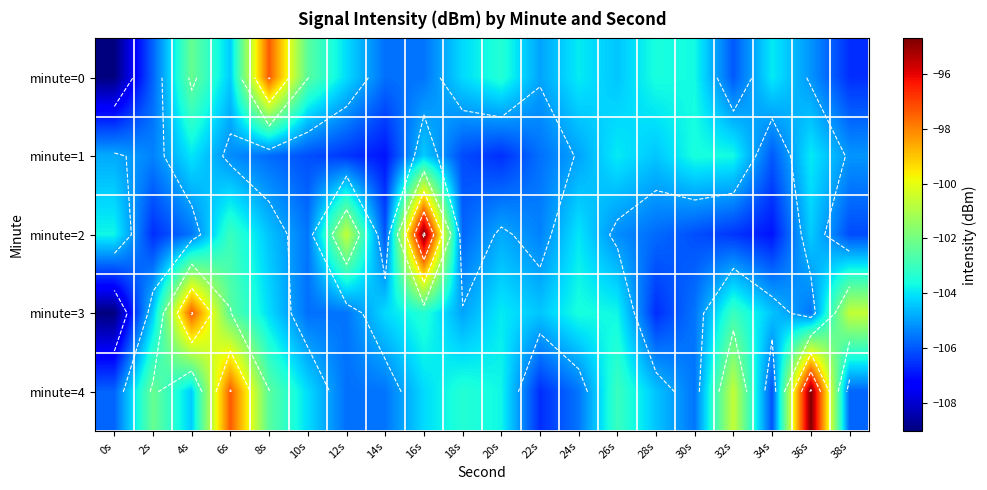

List the series in order of their peak value, lowest first.

minute=1, minute=0, minute=3, minute=2, minute=4